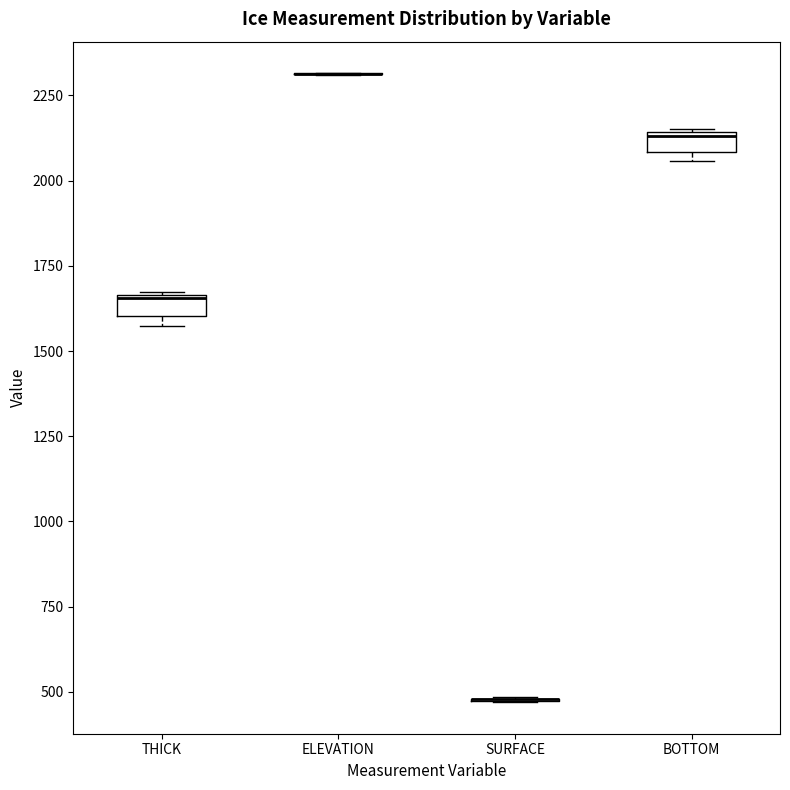

Where is the upper edge of the box for BOTTOM on the y-axis? The values are not printed on the chart, so give them approximately, as read against the axis.

2150